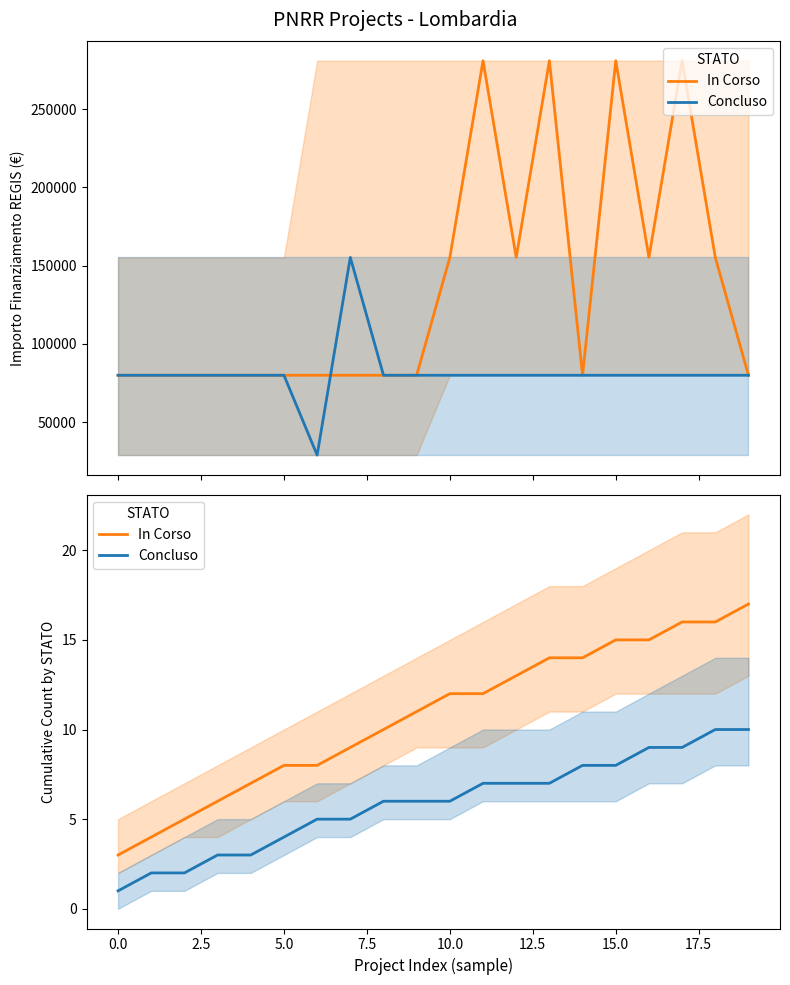

Is the value of Concluso at 10 greater than the value of In Corso at 15?

No